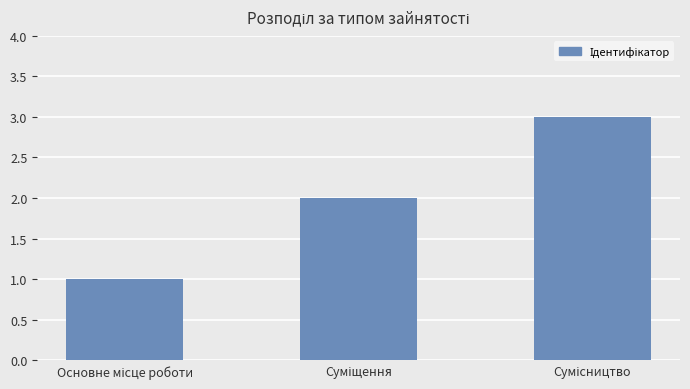

What is the sum of all values?

6